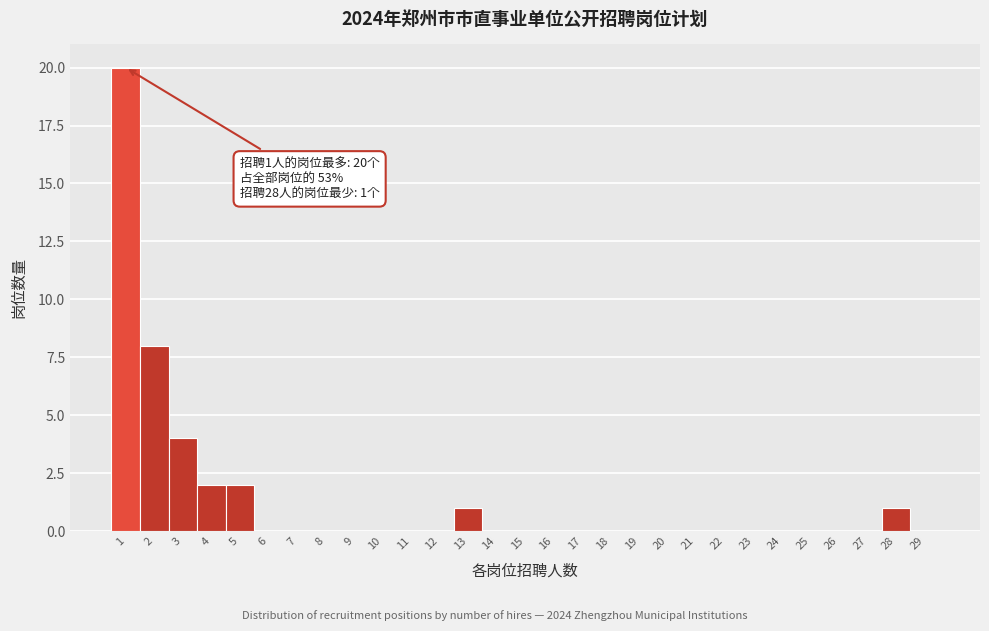

Which range on the x-axis has the tallest bar?

0.5 to 1.5